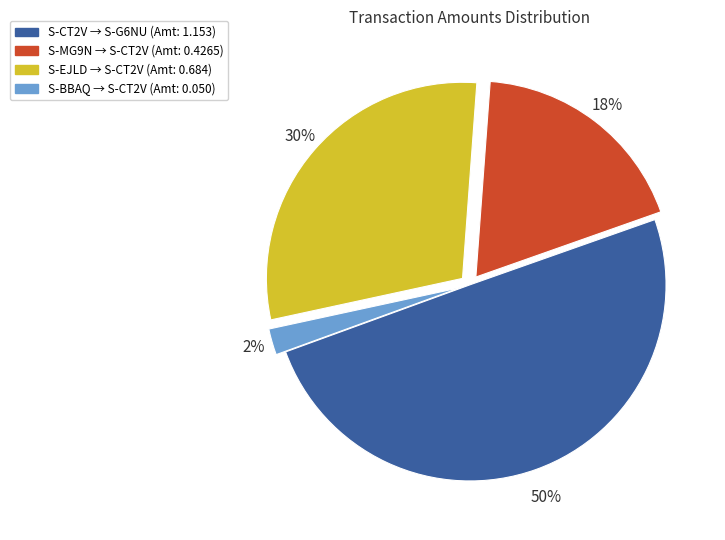

Is the sum of S-CT2V → S-G6NU (Amt: 1.153) and S-EJLD → S-CT2V (Amt: 0.684) greater than half?

Yes